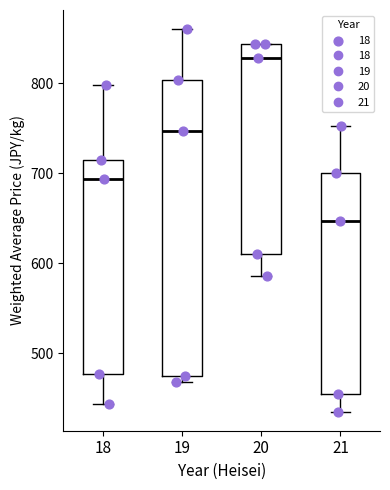

Reading left to right, read every box against the y-axis: the position of its median line, the range the box covers, and the ends of its whiskers. The values are not printed on the chart, so give them approximately, as read against the axis.

18: median 690, box 480 to 720, whiskers 440 to 800
19: median 750, box 480 to 800, whiskers 470 to 860
20: median 830, box 610 to 840, whiskers 590 to 840
21: median 650, box 450 to 700, whiskers 440 to 750